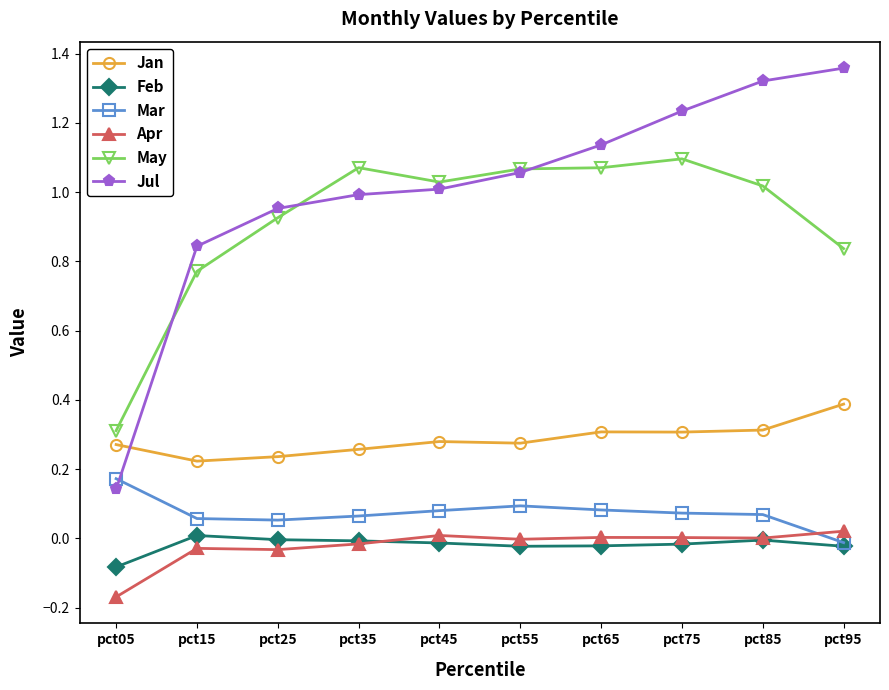

How many categories are shown in the chart?

10